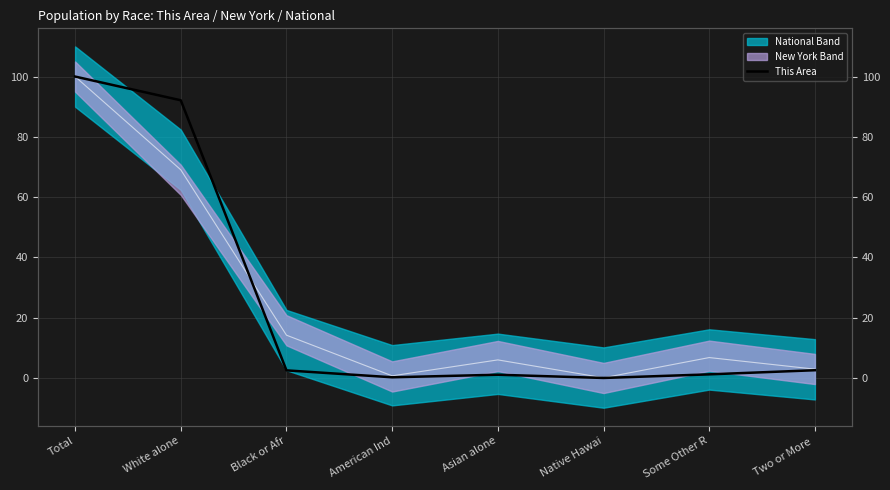

What is the label of the 8th point from the left?

Two or More 